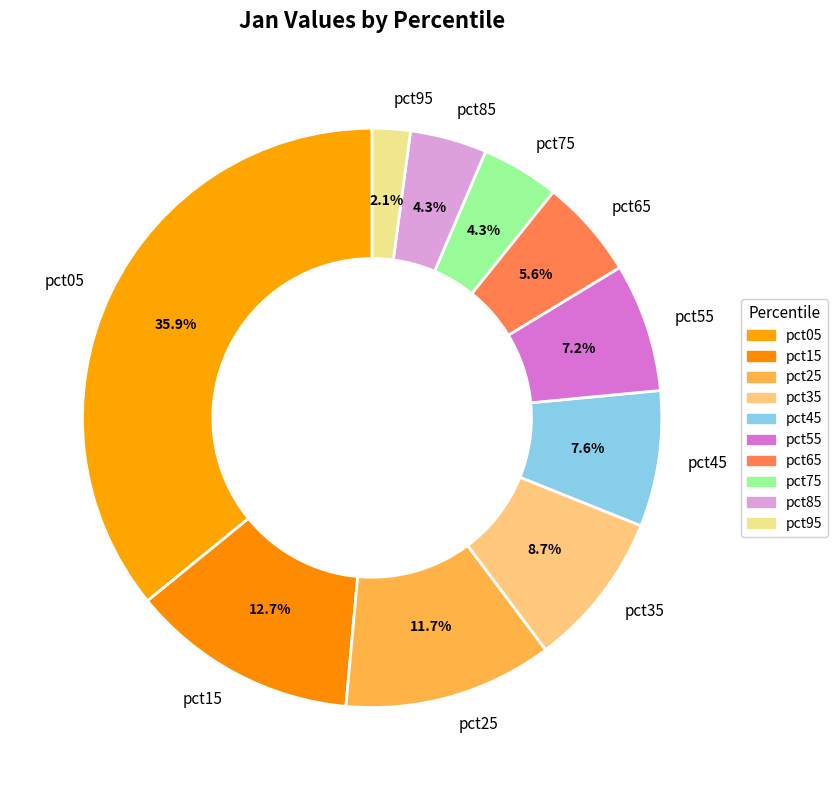

What percentage is NOT represented by pct05?

64.1%